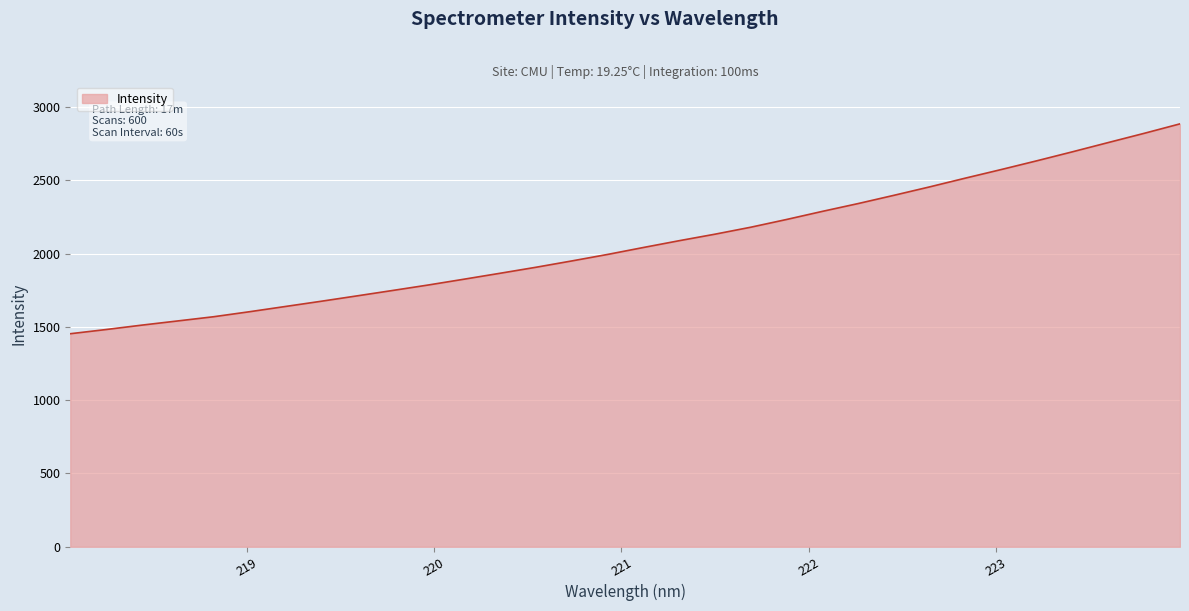

What is the minimum value shown in the chart?

1453.2